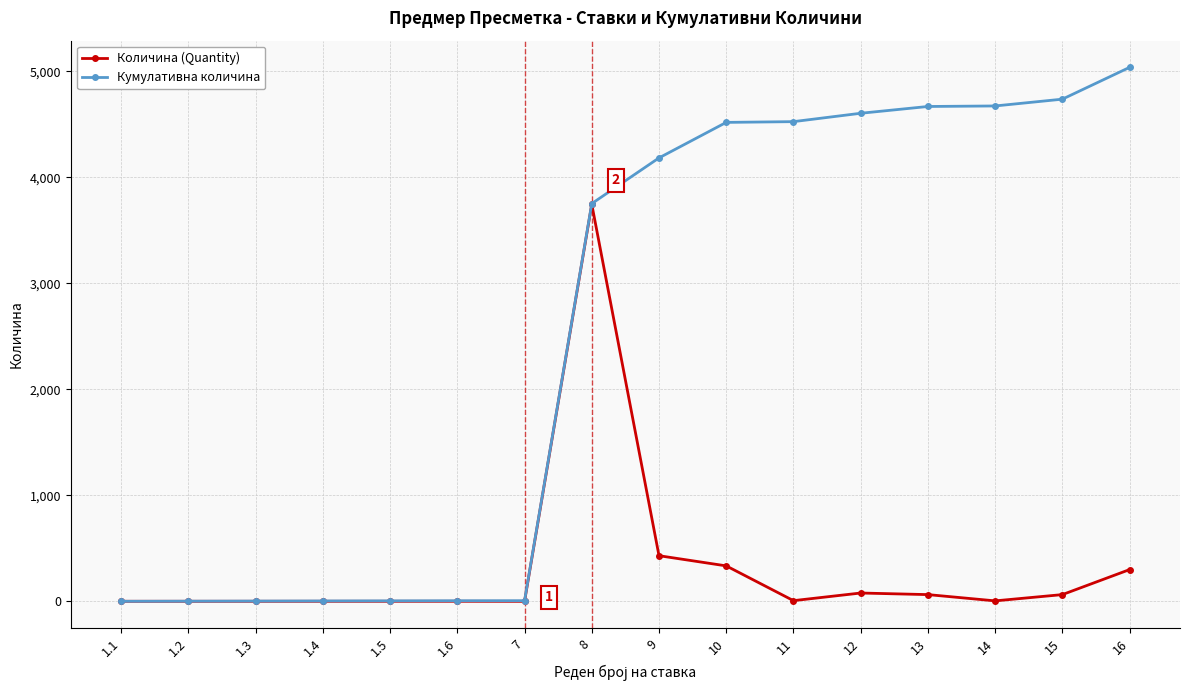

What is the label of the 6th point from the left?

1.6